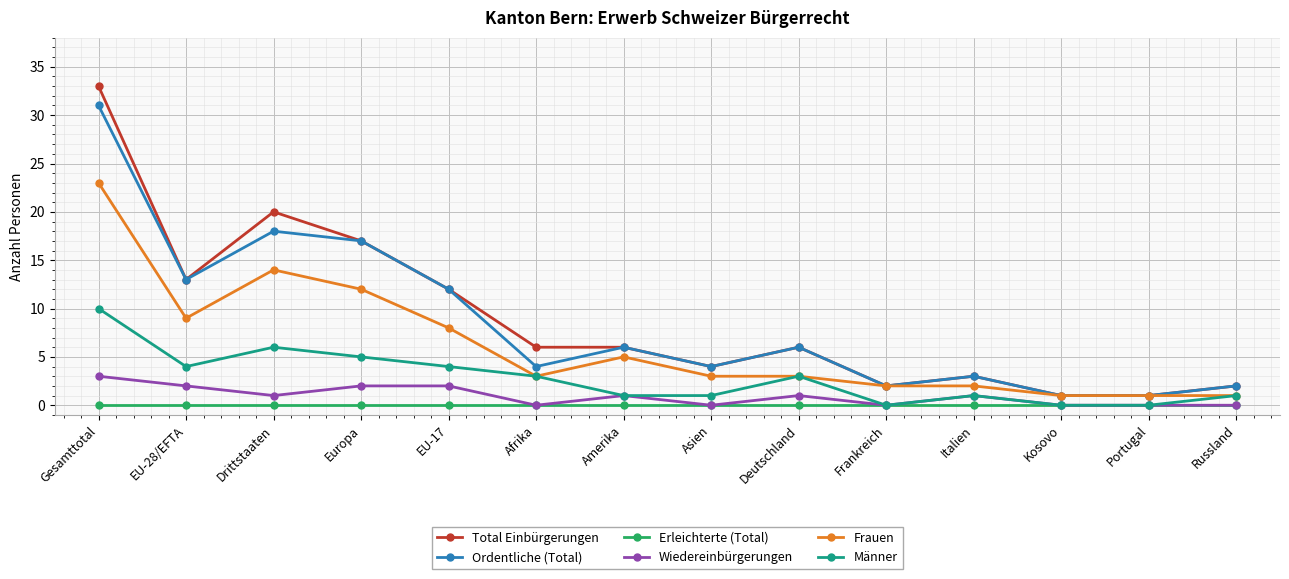

Rank the series by their maximum value, from lowest to highest.

Erleichterte (Total), Wiedereinbürgerungen, Männer, Frauen, Ordentliche (Total), Total Einbürgerungen